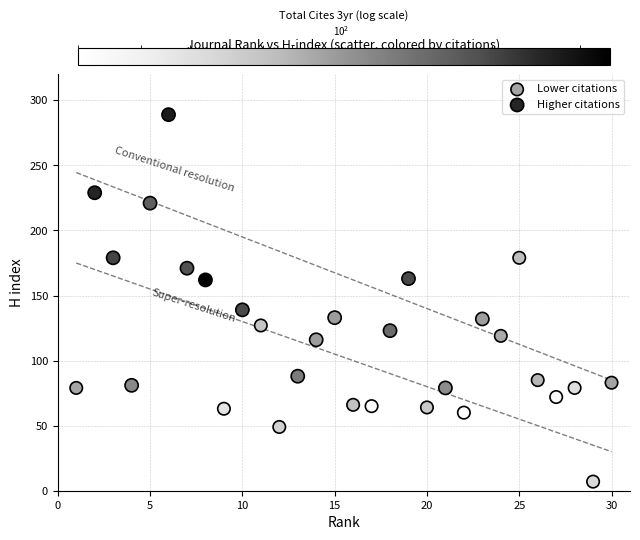

Which series reaches the maximum Y coordinate?

Higher citations